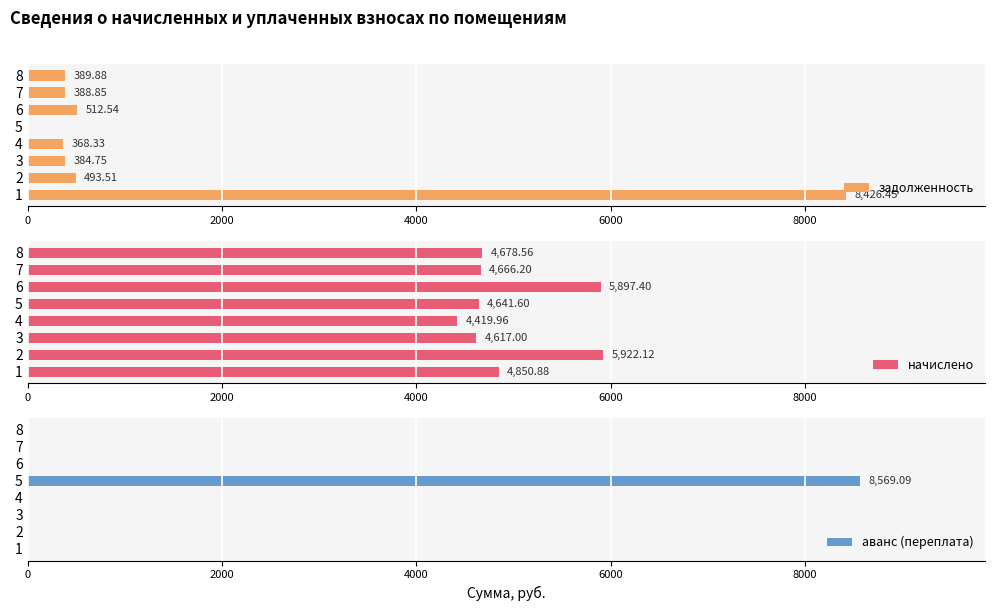

The начислено series shows 4850.9 at 1. True or false?

True